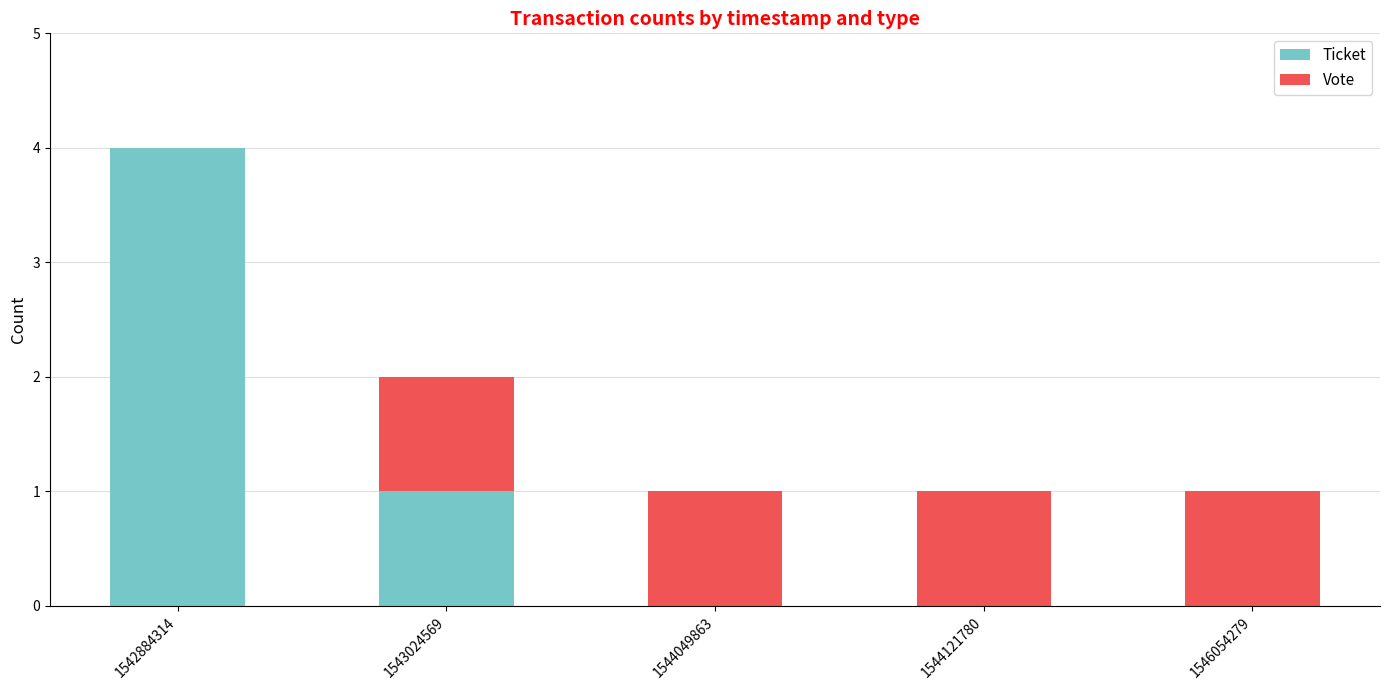

At which label does Ticket reach its peak?

1542884314